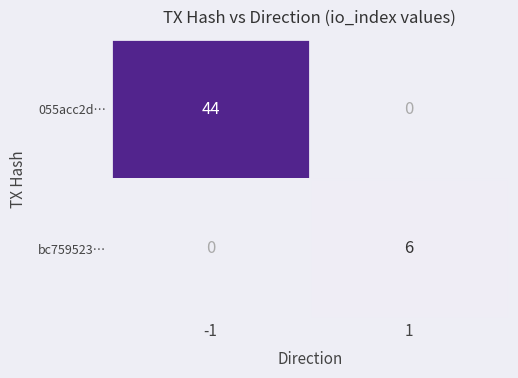

Which series has the largest total across all categories?

055acc2d…